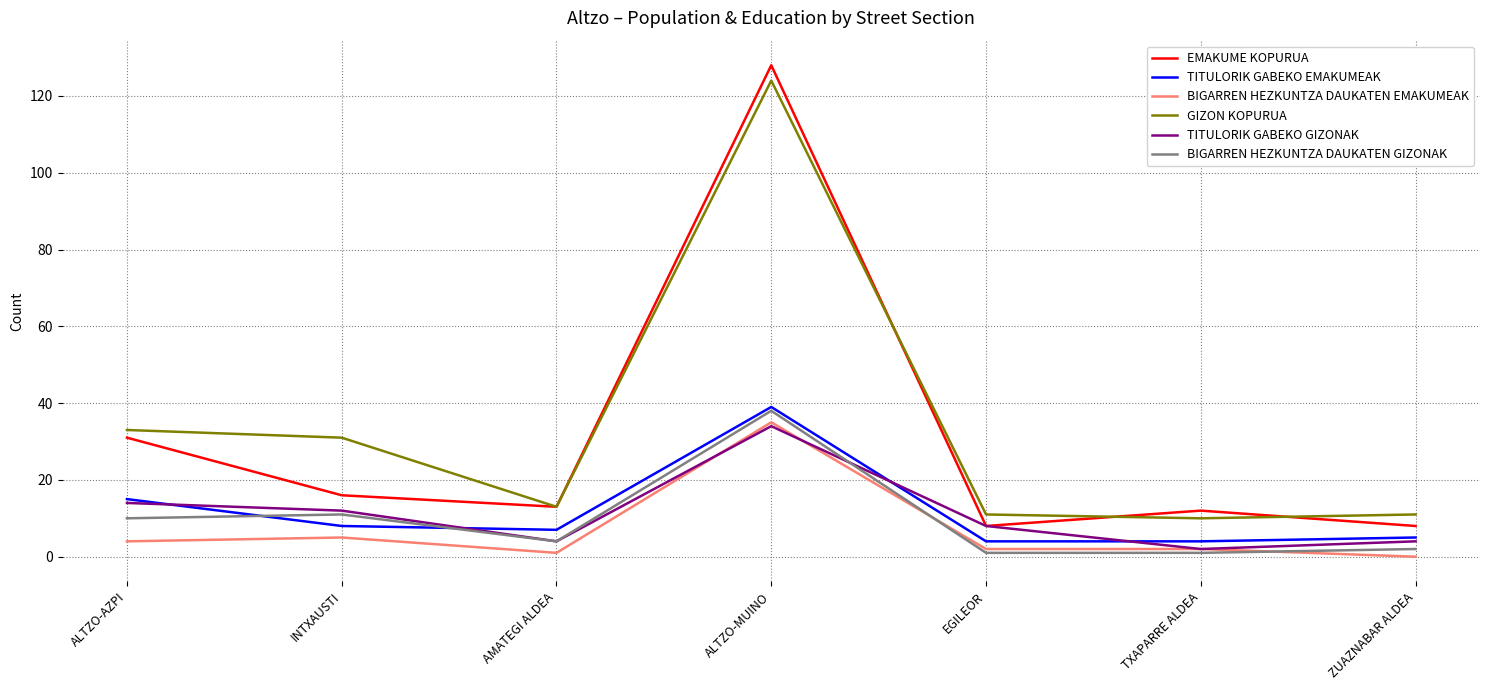

Count the number of categories in the chart.

7